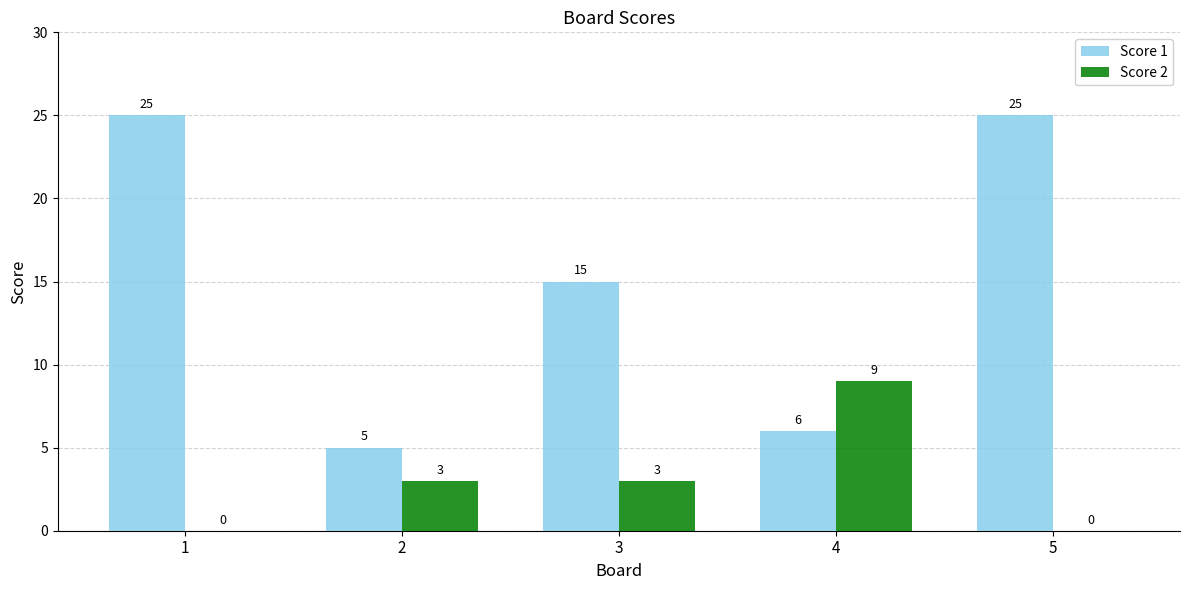

Reading left to right, extract all data points from this chart.

Score 1: 25	5	15	6	25
Score 2: 0	3	3	9	0